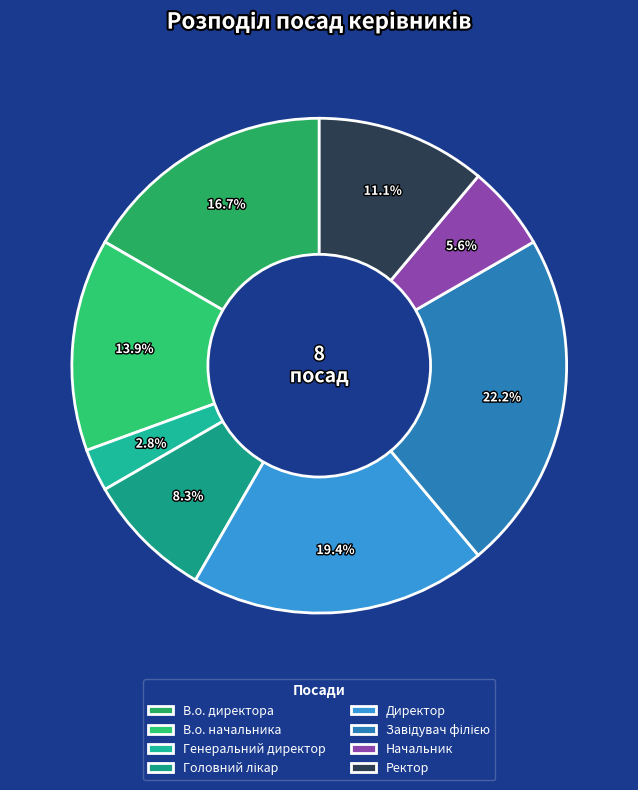

Between Ректор and Начальник, which is larger?

Ректор